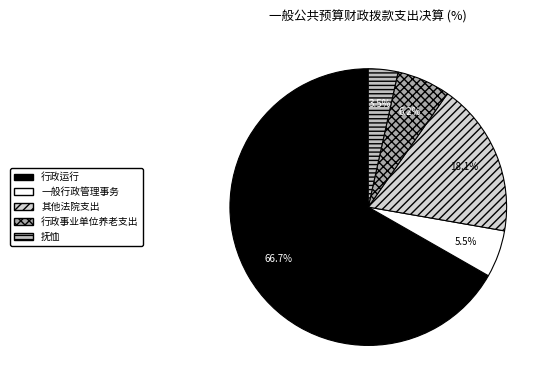

Is it true that 一般行政管理事务 is 6% of the pie?

True